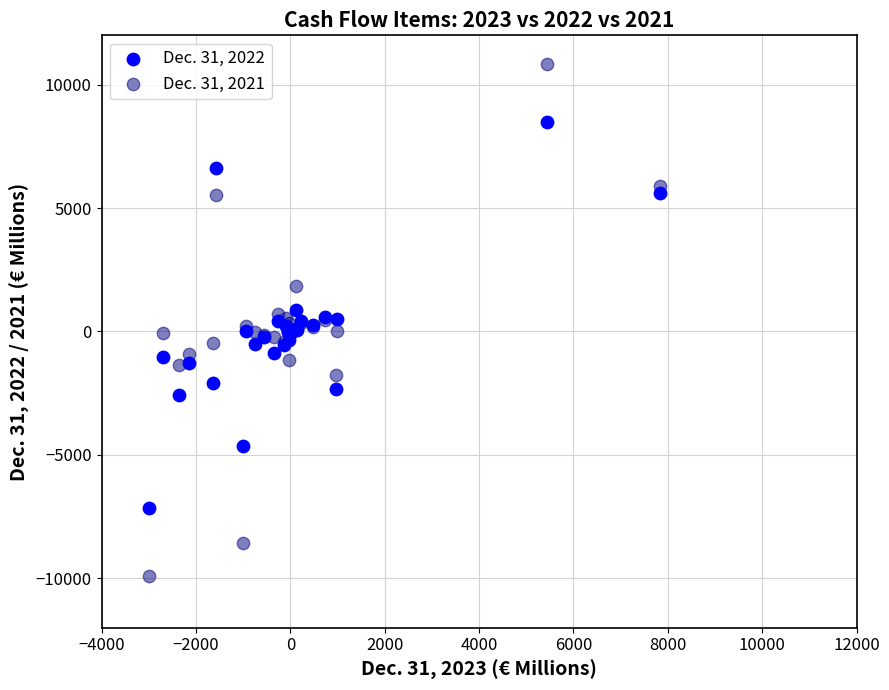

Which series has the widest spread of Y values?

Dec. 31, 2021